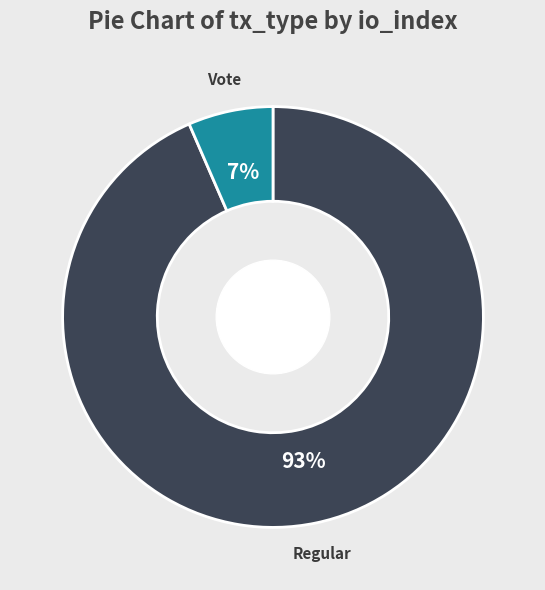

Is there any slice that represents more than half of the pie?

Yes